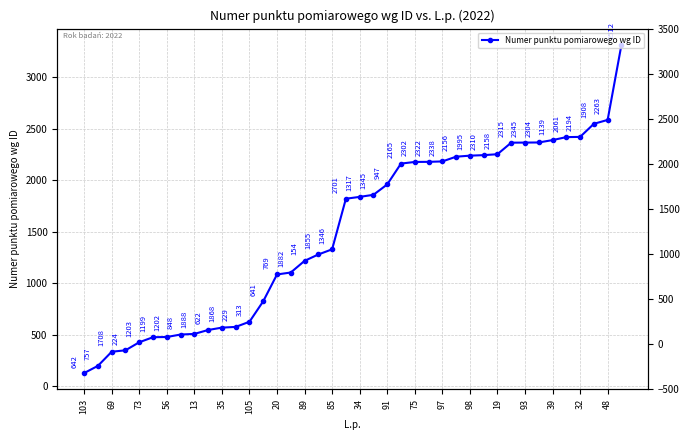

What is the minimum value shown in the chart?

128